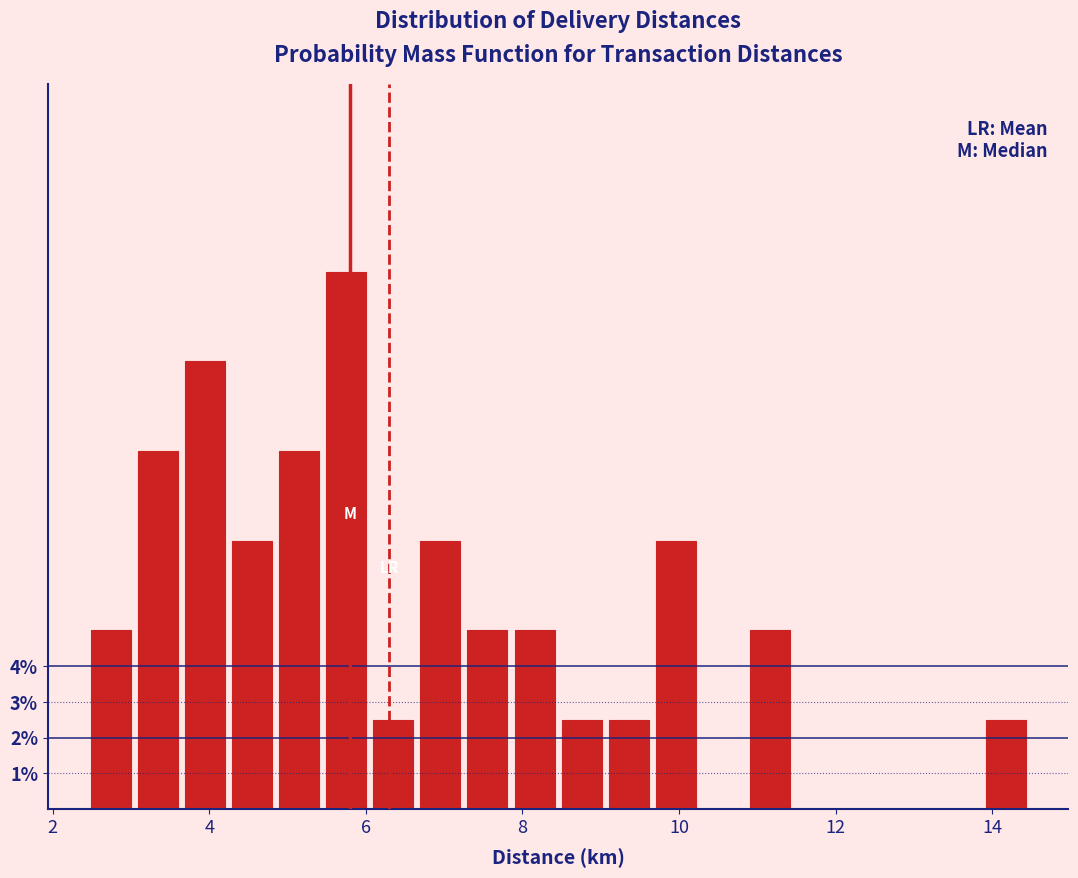

Around what value on the x-axis is the tallest bar? Give the approximate position of its centre, as read against the axis.

5.8